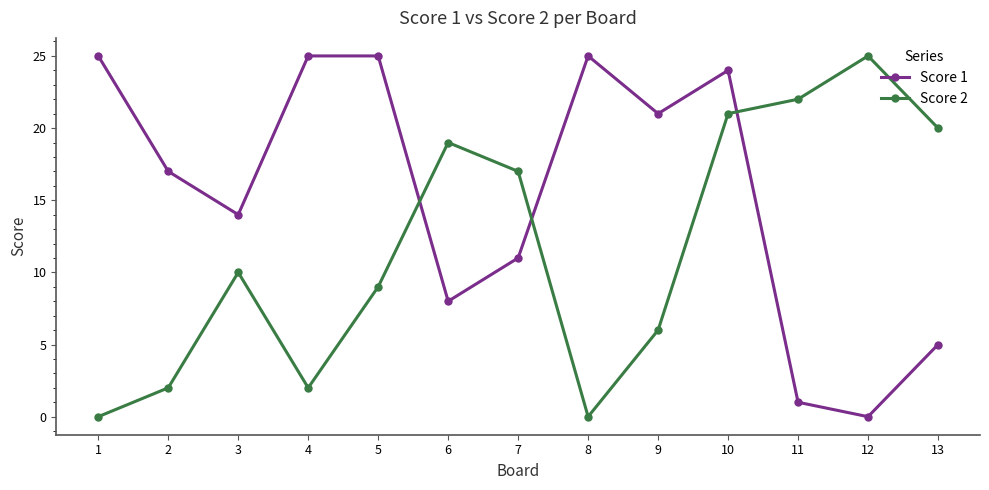

What is the total value across all series at 12?

25